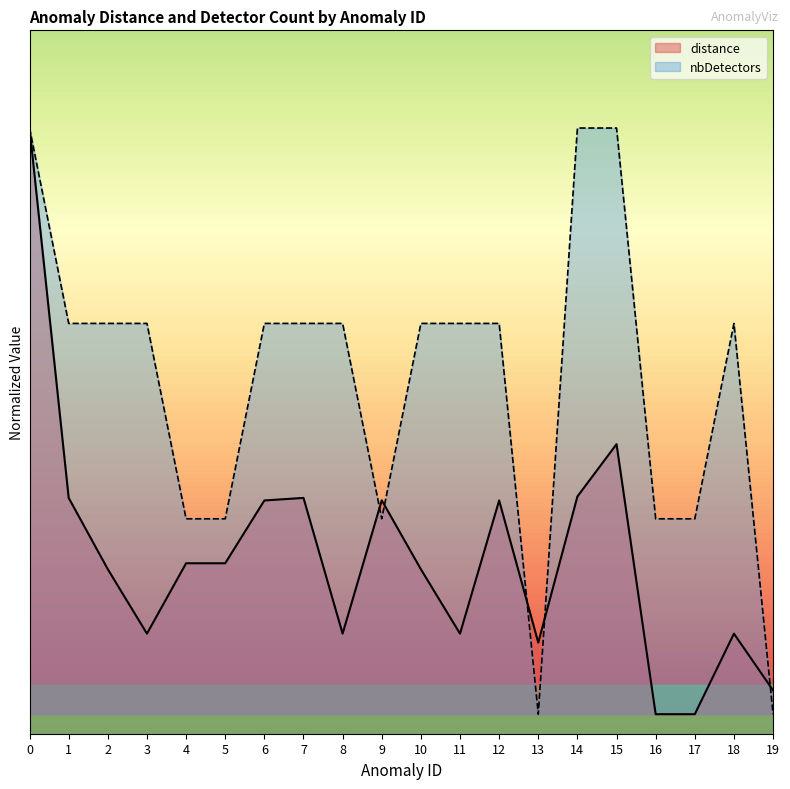

What is the difference between the highest and lowest values at 17?

1.0